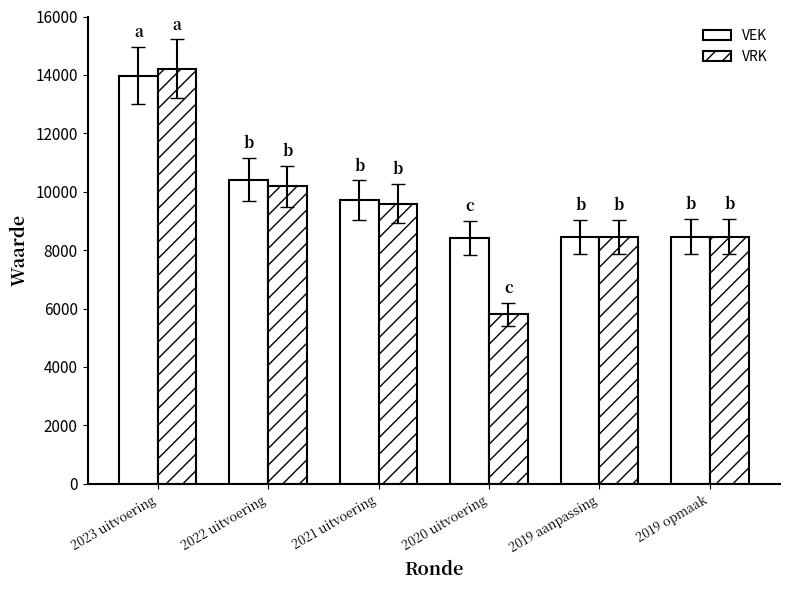

At 2021 uitvoering, list the series in order from largest to smallest.

VEK, VRK